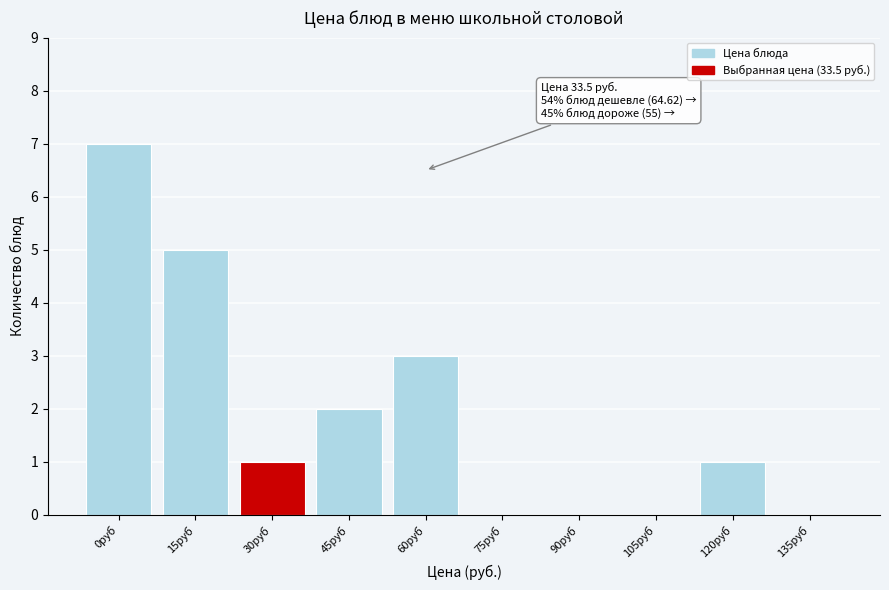

Reading left to right, what are all the values shown in this chart?

0руб=7	15руб=5	30руб=1	45руб=2	60руб=3	75руб=0	90руб=0	105руб=0	120руб=1	135руб=0